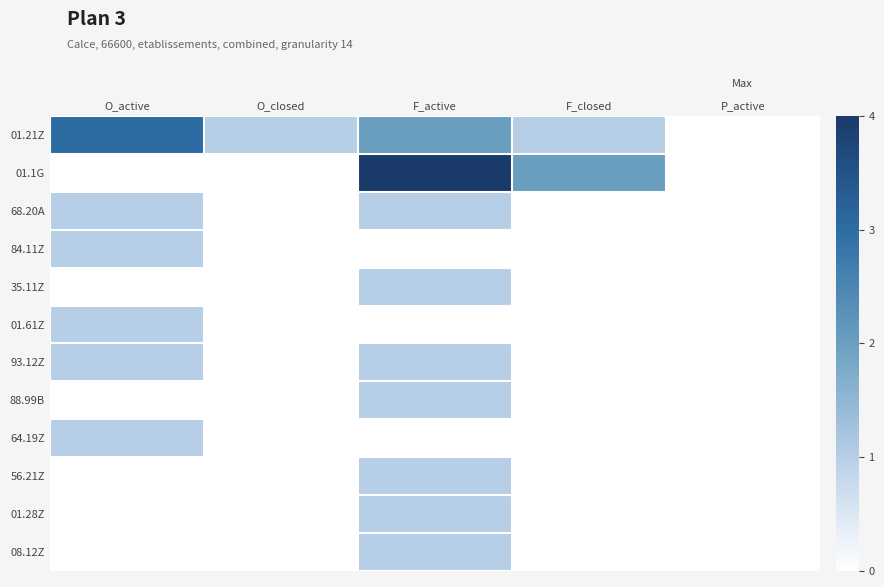

At P_active, list the series in order from smallest to largest.

01.21Z, 01.1G, 68.20A, 84.11Z, 35.11Z, 01.61Z, 93.12Z, 88.99B, 64.19Z, 56.21Z, 01.28Z, 08.12Z